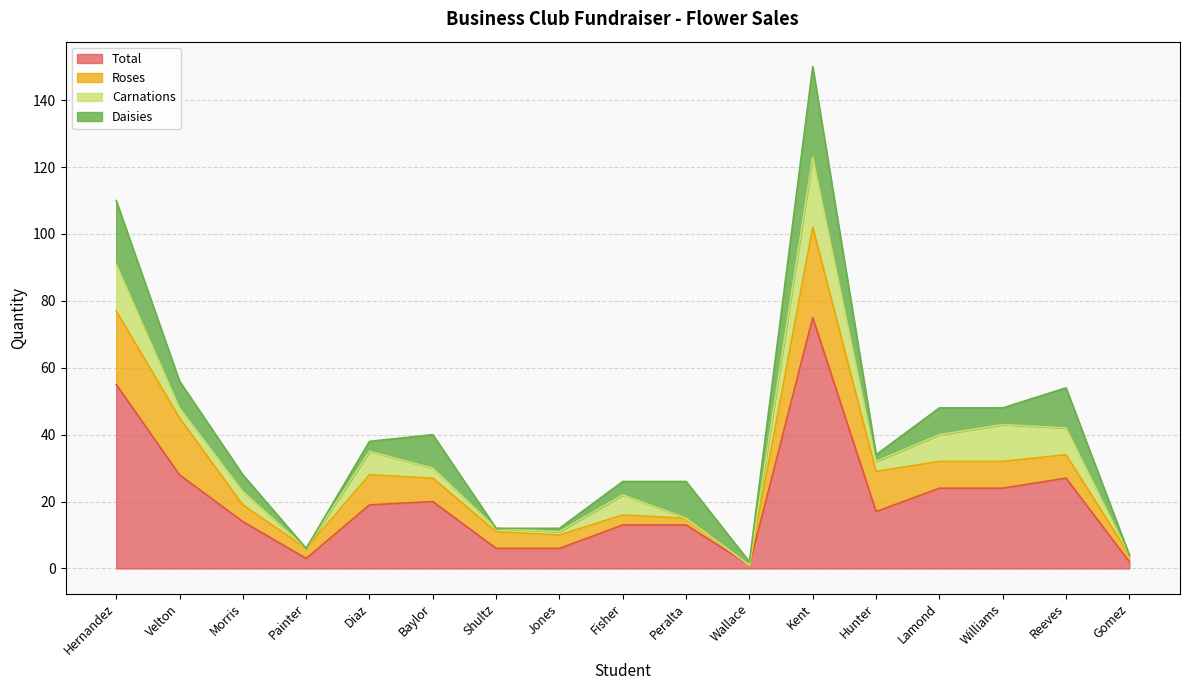

Reading left to right, list all the values displayed in this chart.

Daisies: 19	8	5	0	3	10	0	1	4	11	1	27	2	8	5	12	0
Roses: 22	17	5	3	9	7	5	4	3	2	0	27	12	8	8	7	2
Carnations: 14	3	4	0	7	3	1	1	6	0	0	21	3	8	11	8	0
Total: 55	28	14	3	19	20	6	6	13	13	1	75	17	24	24	27	2